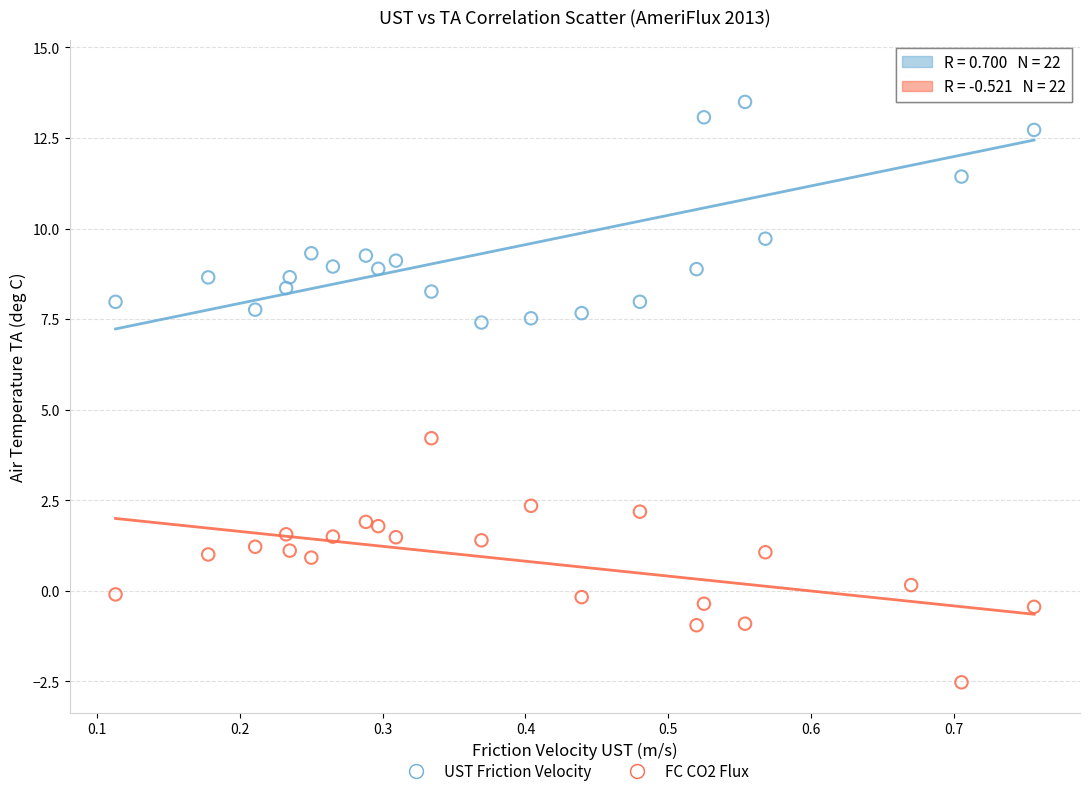

Across all series, what Y value is closest to 5?

4.2